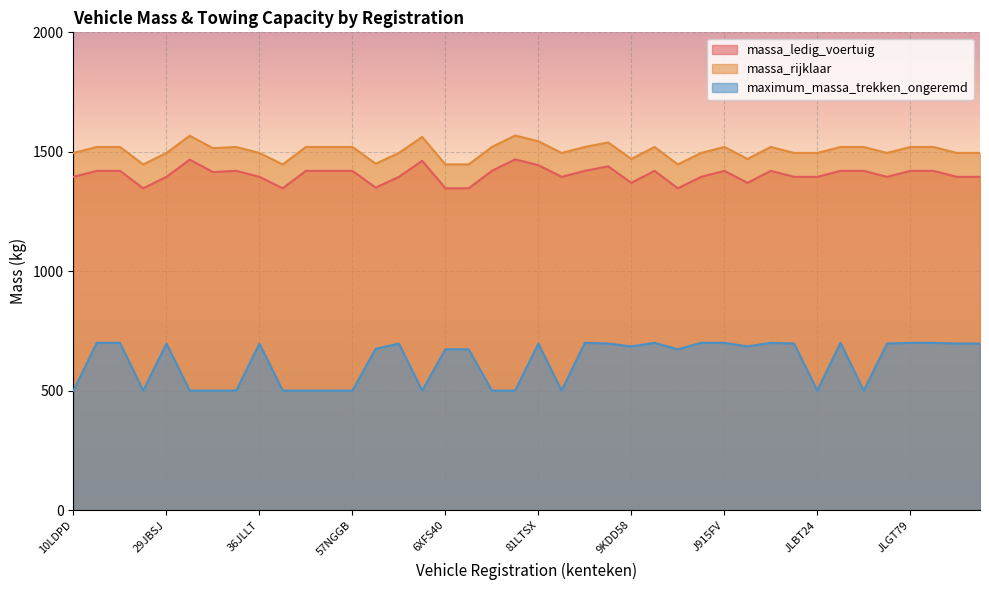

True or false: massa_ledig_voertuig and maximum_massa_trekken_ongeremd intersect in this chart.

False